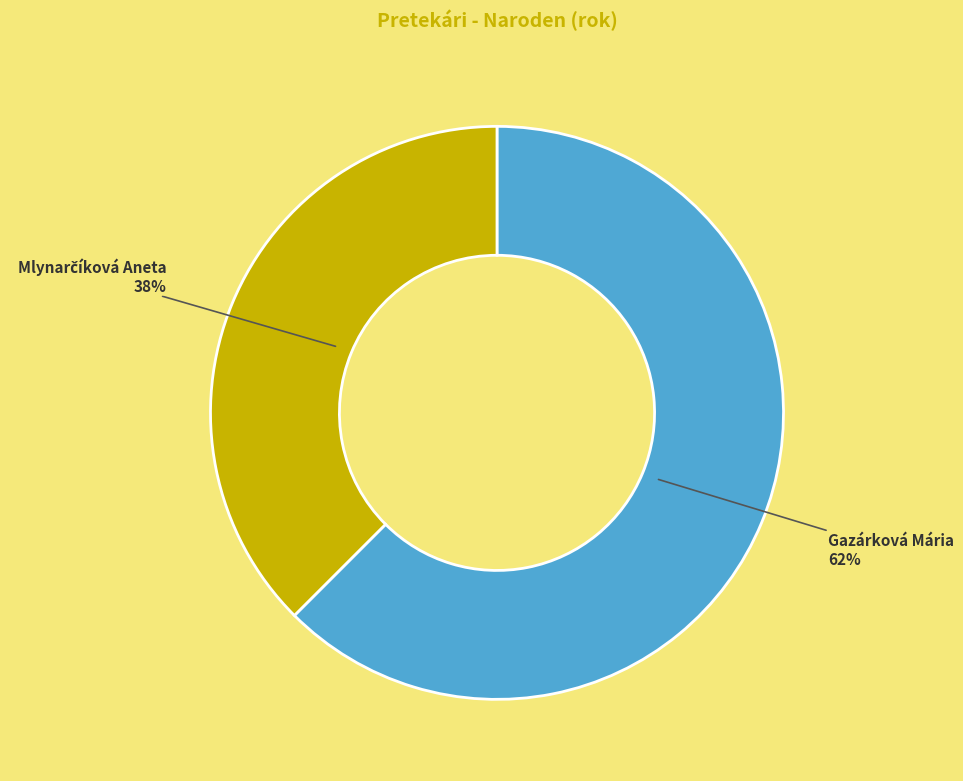

To the nearest percent, what percentage of the pie is Gazárková Mária?

62%